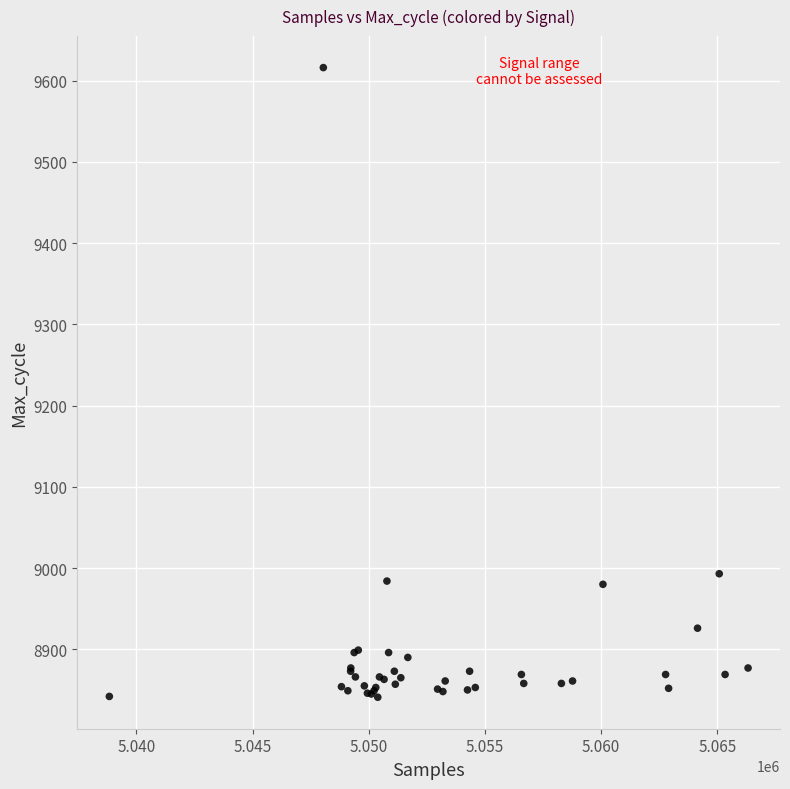

What Y value in the scatter plot is closest to 9228?

8993